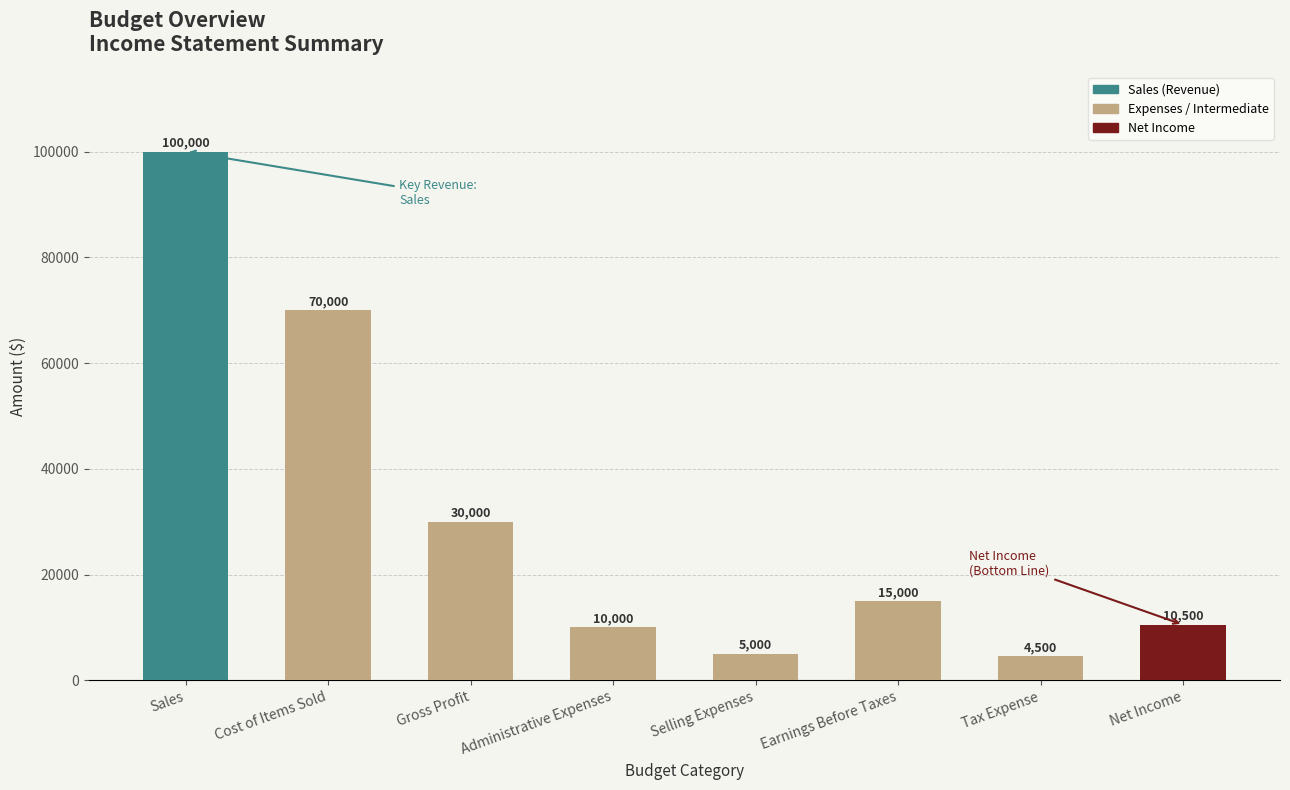

How many distinct data groups are displayed?

1